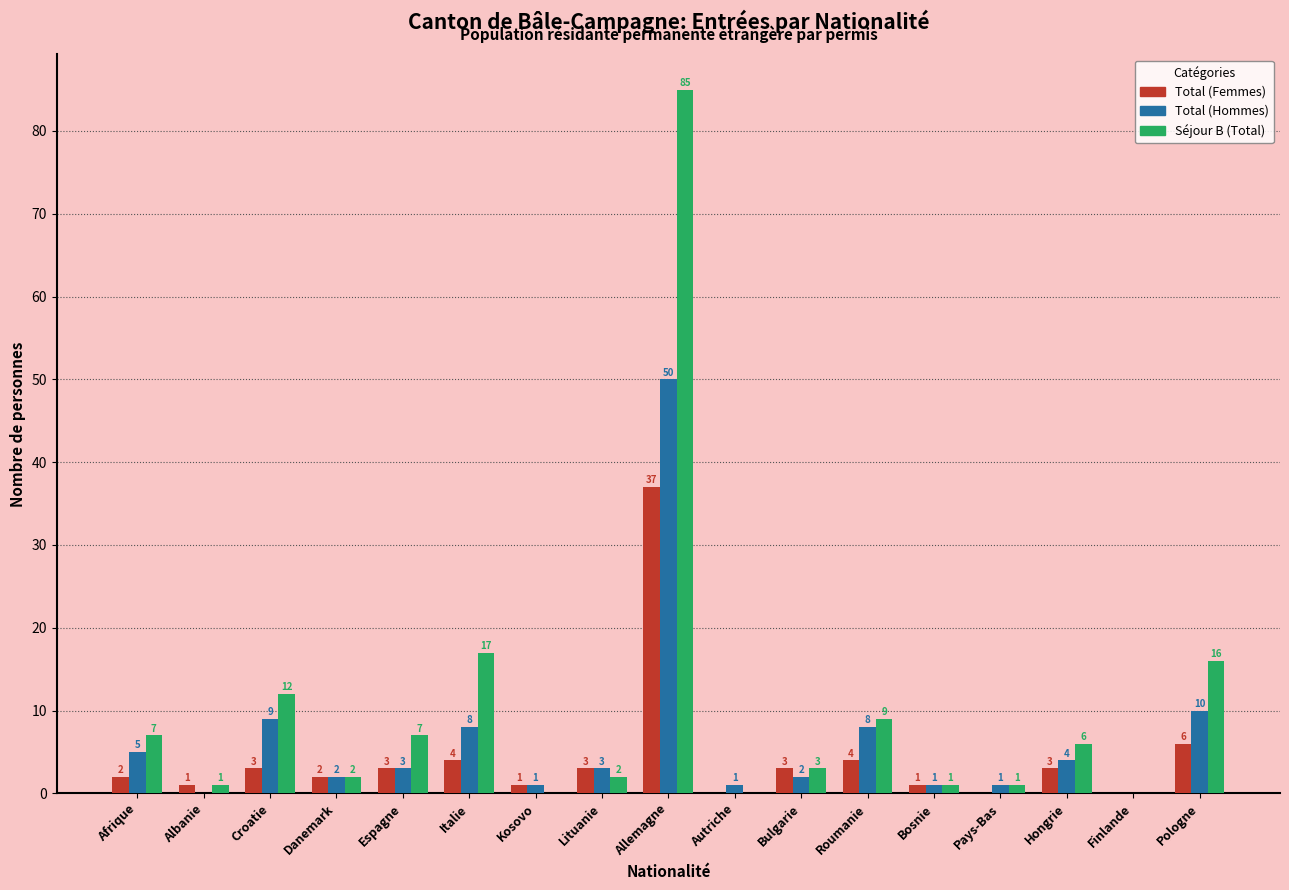

What is the sum of all Total (Femmes) values?

73